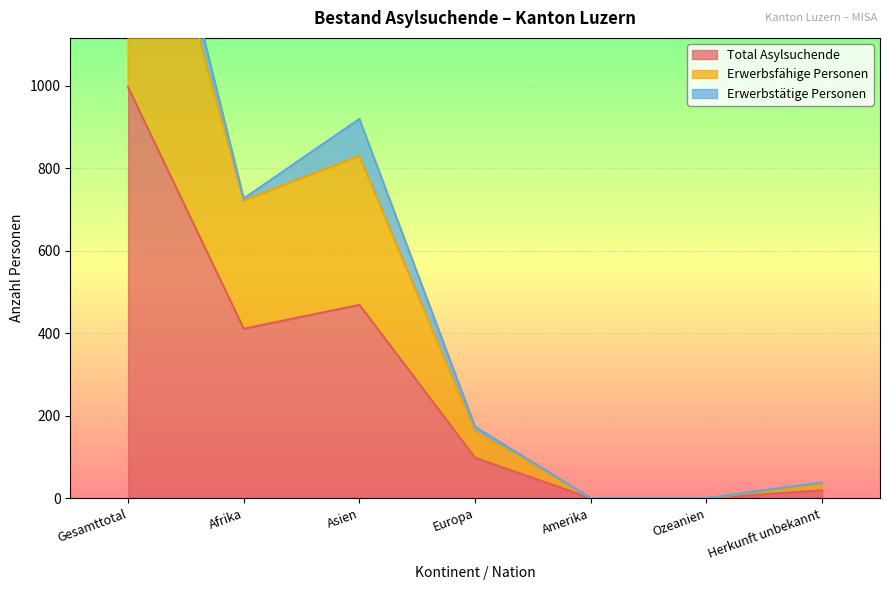

Is it true that Erwerbsfähige Personen equals 0 at Amerika?

True